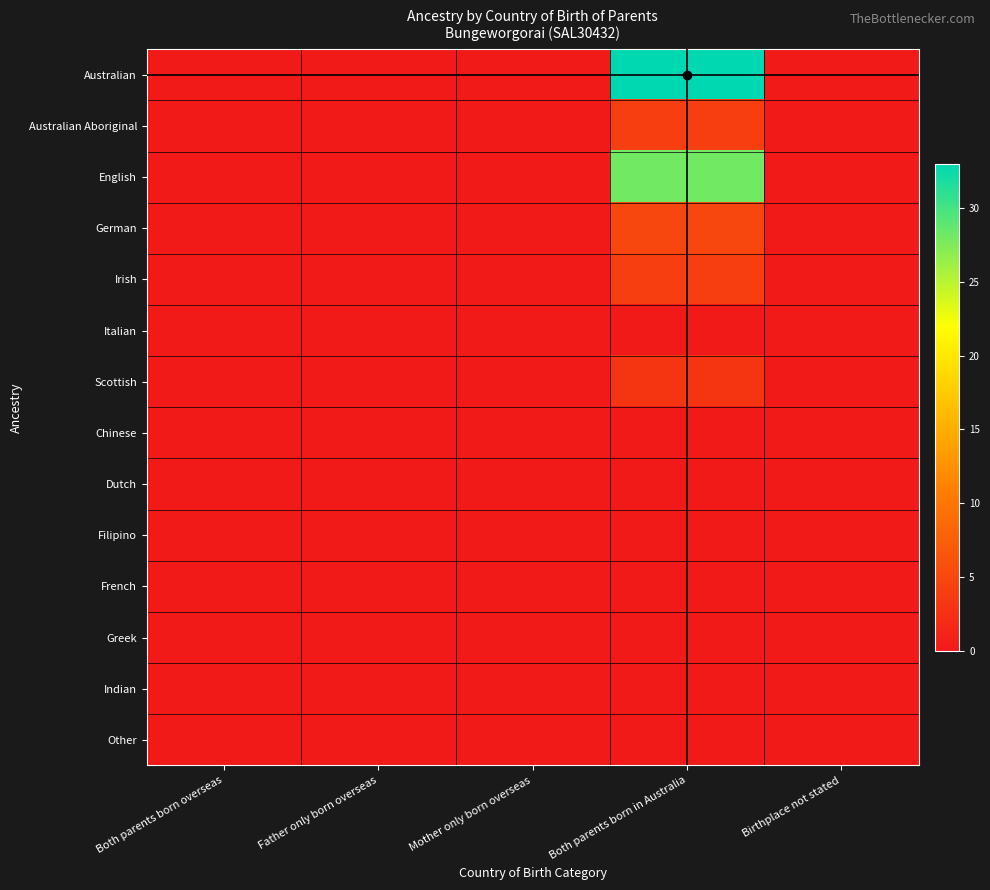

Between Birthplace not stated and Mother only born overseas, which is larger?

Birthplace not stated